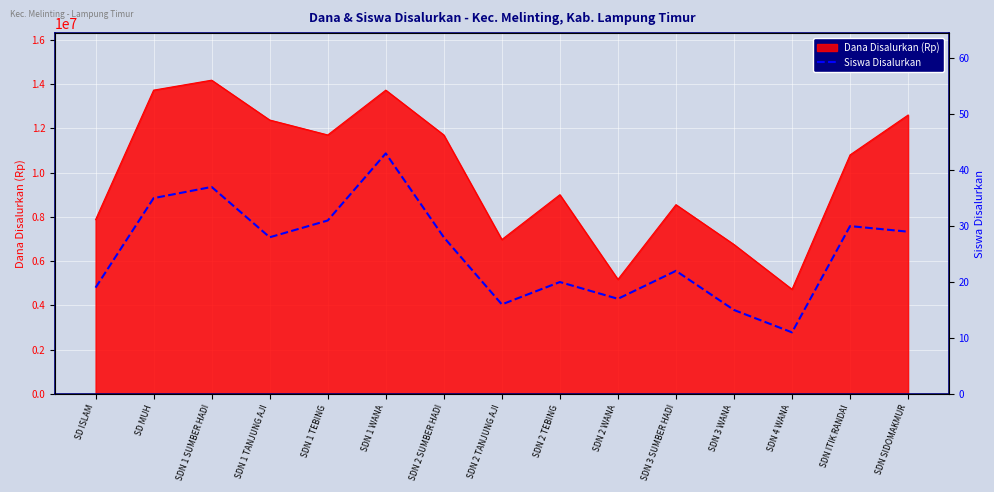

Is it true that the value at SDN SIDOMAKMUR is 49?

False